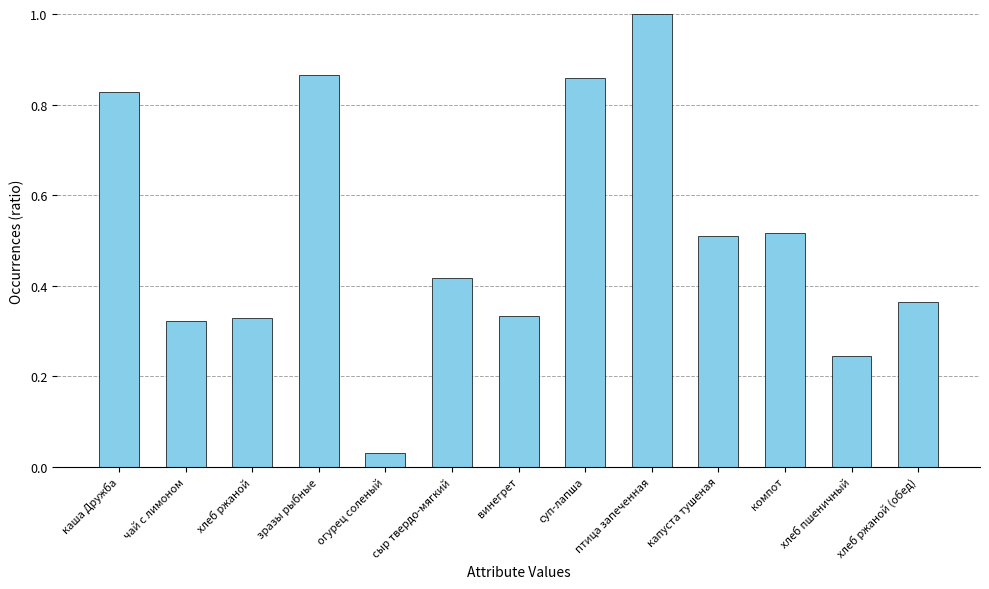

What is the change in value from каша Дружба to птица запеченная?

+0.2